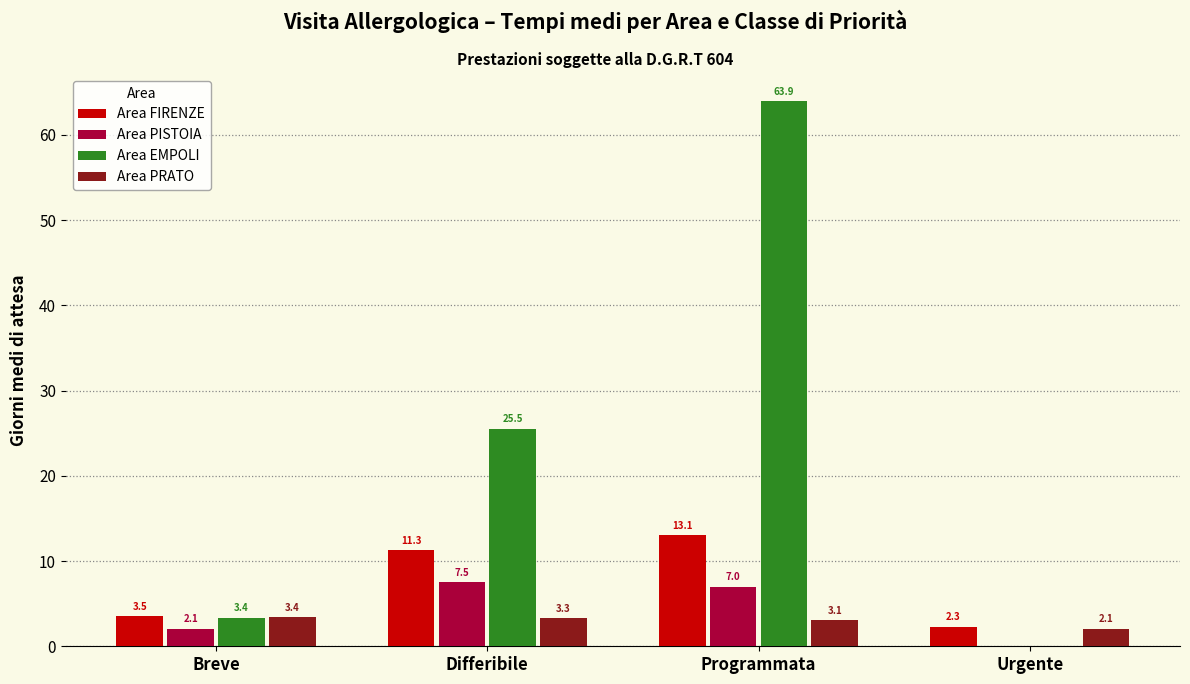

True or false: Area FIRENZE has a value of 11.3 at Differibile.

True